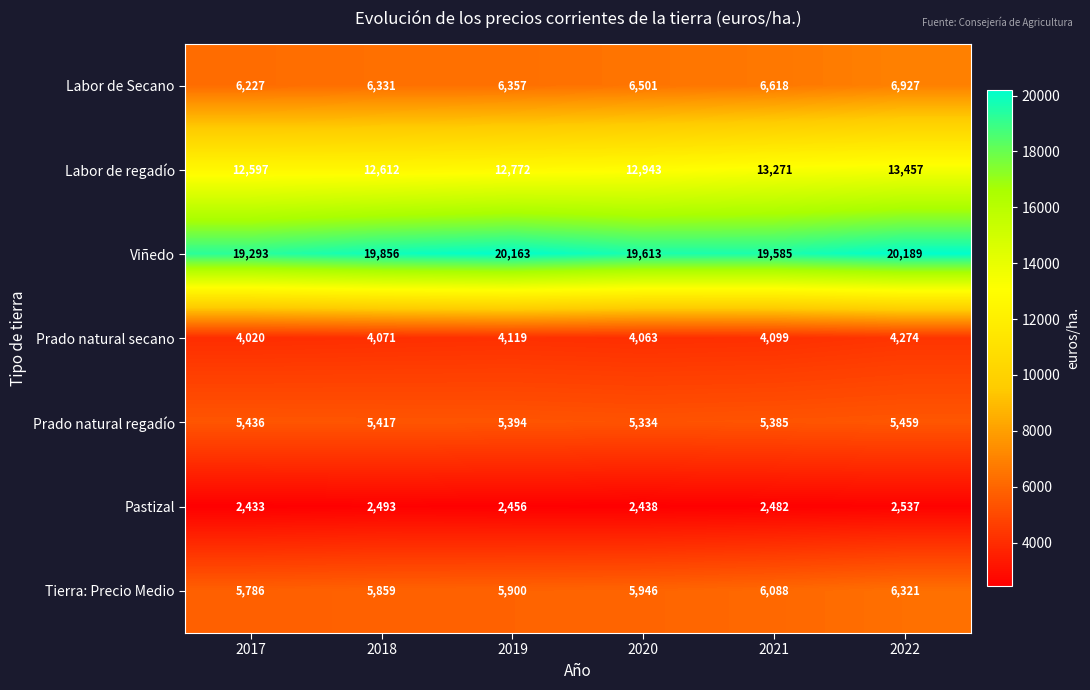

Is the value of Labor de regadío at 2019 greater than the value of Prado natural regadío at 2020?

Yes